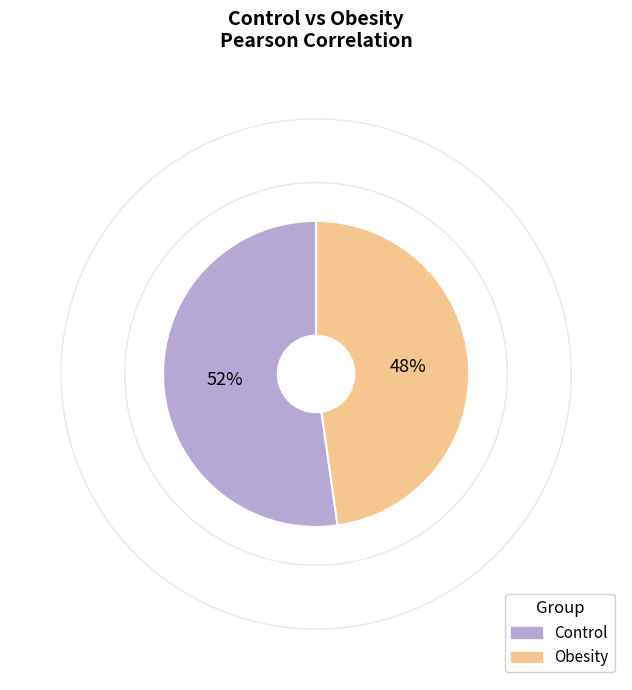

The Obesity slice represents 48% of the pie. True or false?

True